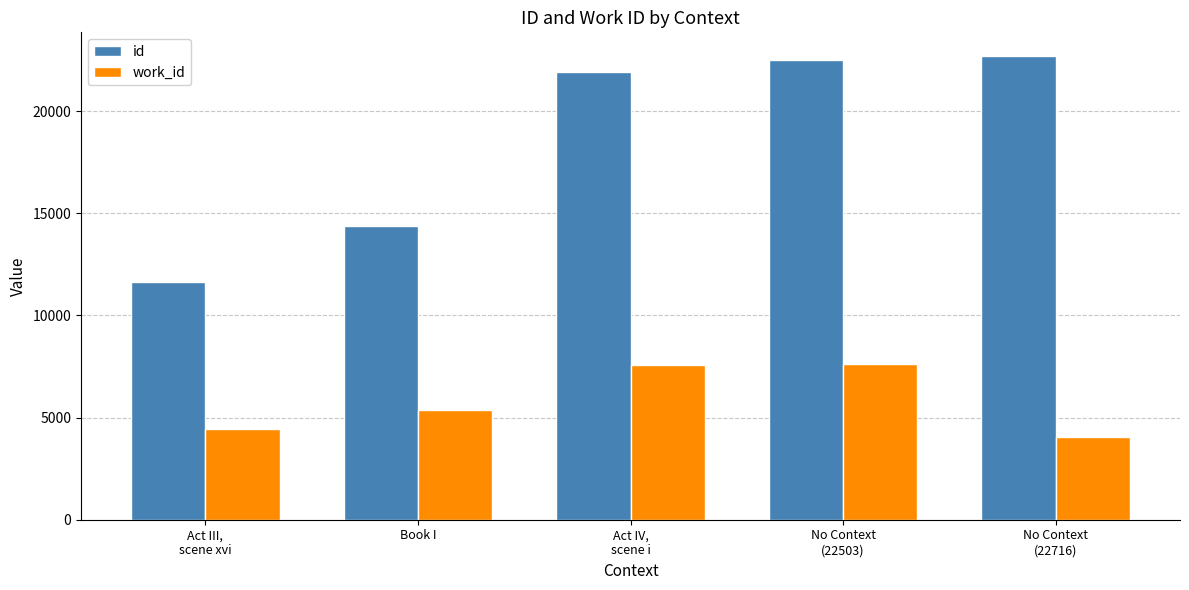

What is the spread (max minus min) of values at No Context
(22503)?

14865